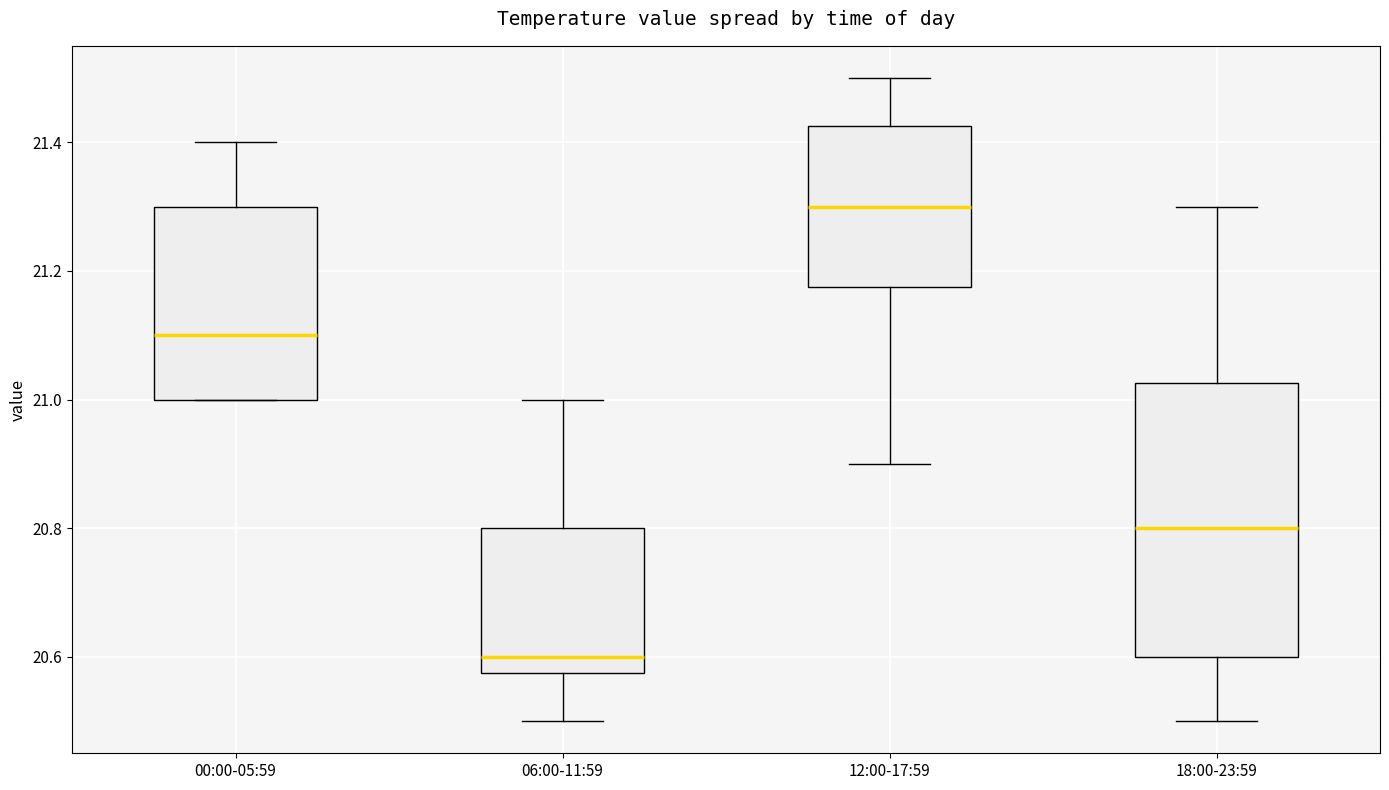

Reading left to right, read every box against the y-axis: the position of its median line, the range the box covers, and the ends of its whiskers. The values are not printed on the chart, so give them approximately, as read against the axis.

00:00-05:59: median 21.10, box 21.00 to 21.30, whiskers 21.00 to 21.40
06:00-11:59: median 20.60, box 20.58 to 20.80, whiskers 20.50 to 21.00
12:00-17:59: median 21.30, box 21.18 to 21.42, whiskers 20.90 to 21.50
18:00-23:59: median 20.80, box 20.60 to 21.02, whiskers 20.50 to 21.30